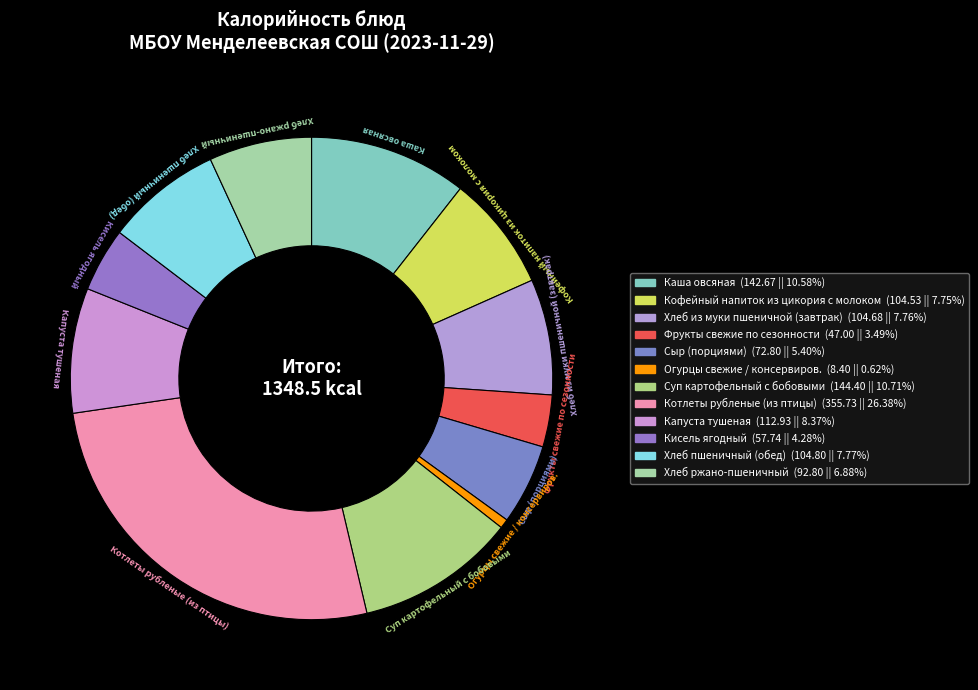

To the nearest percent, what is the combined percentage of Суп картофельный с бобовыми and Хлеб из муки пшеничной (завтрак)?

18%